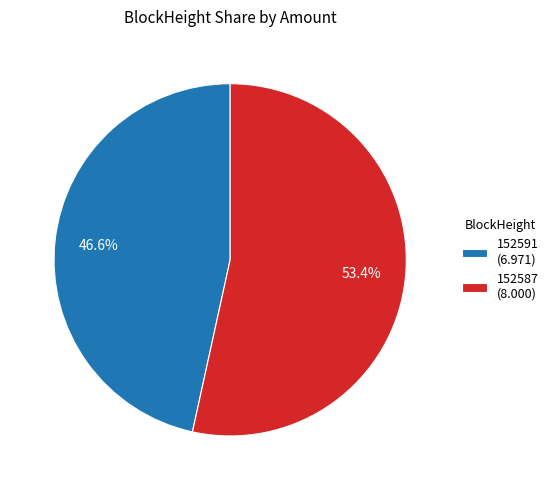

To the nearest percent, what is the average slice percentage?

50%